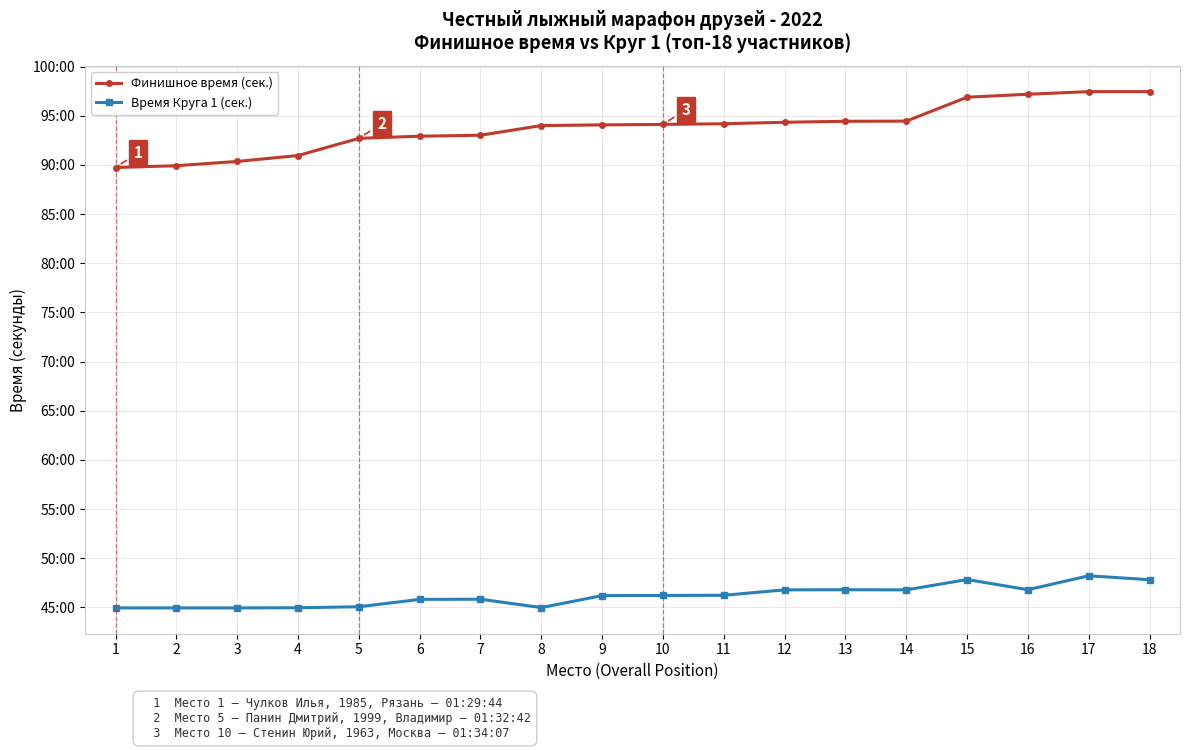

Reading left to right, transcribe all the data shown in this chart.

Финишное время (сек.): 5384	5395	5421	5457	5562	5575	5581	5640	5644	5647	5651	5660	5666	5667	5813	5831	5847	5847
Время Круга 1 (сек.): 2697	2697	2697	2698	2704	2749	2750	2699	2772	2773	2774	2807	2808	2807	2870	2808	2893	2869